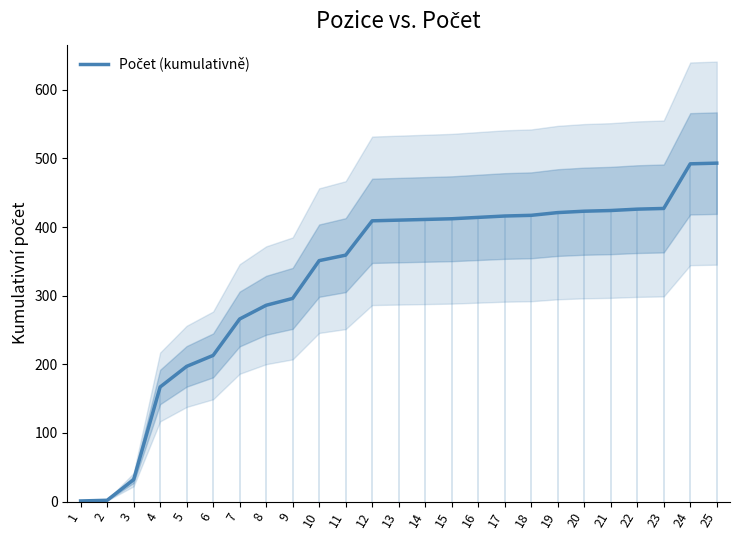

The value at 14 is 411. True or false?

True